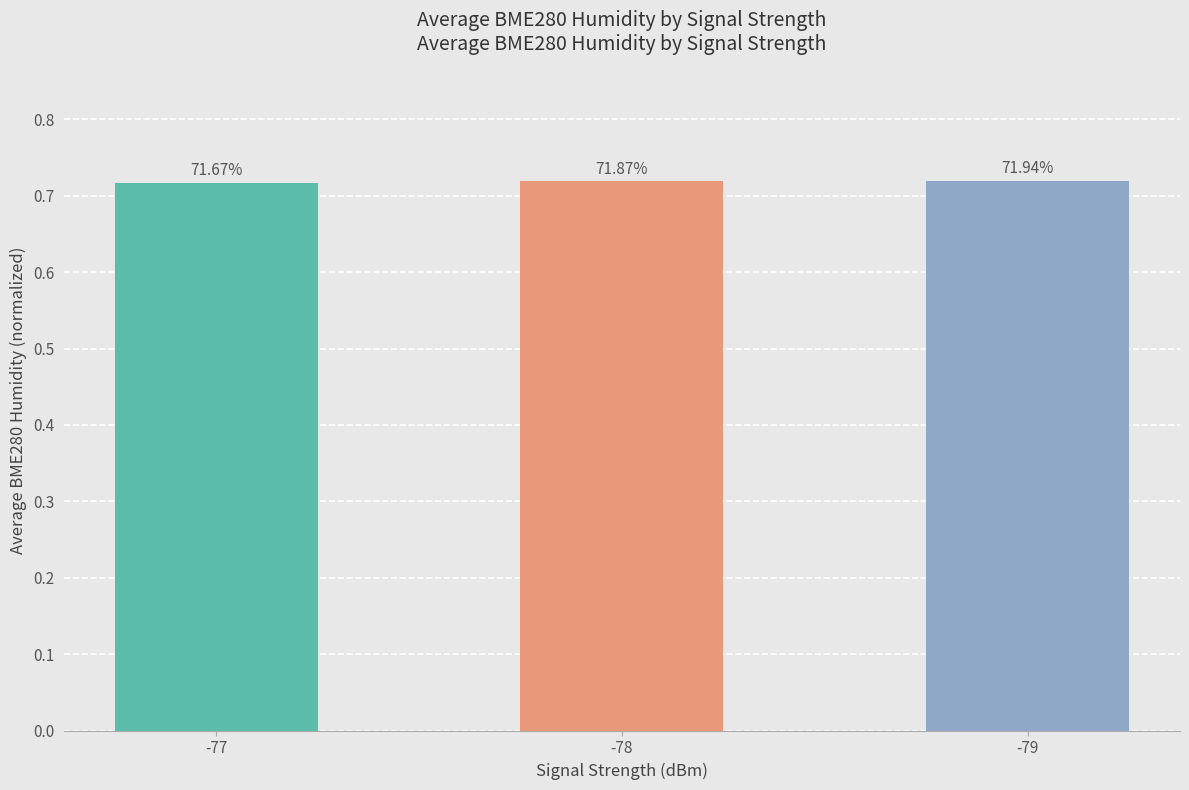

What is the value of the 3rd bar from the left?

0.7